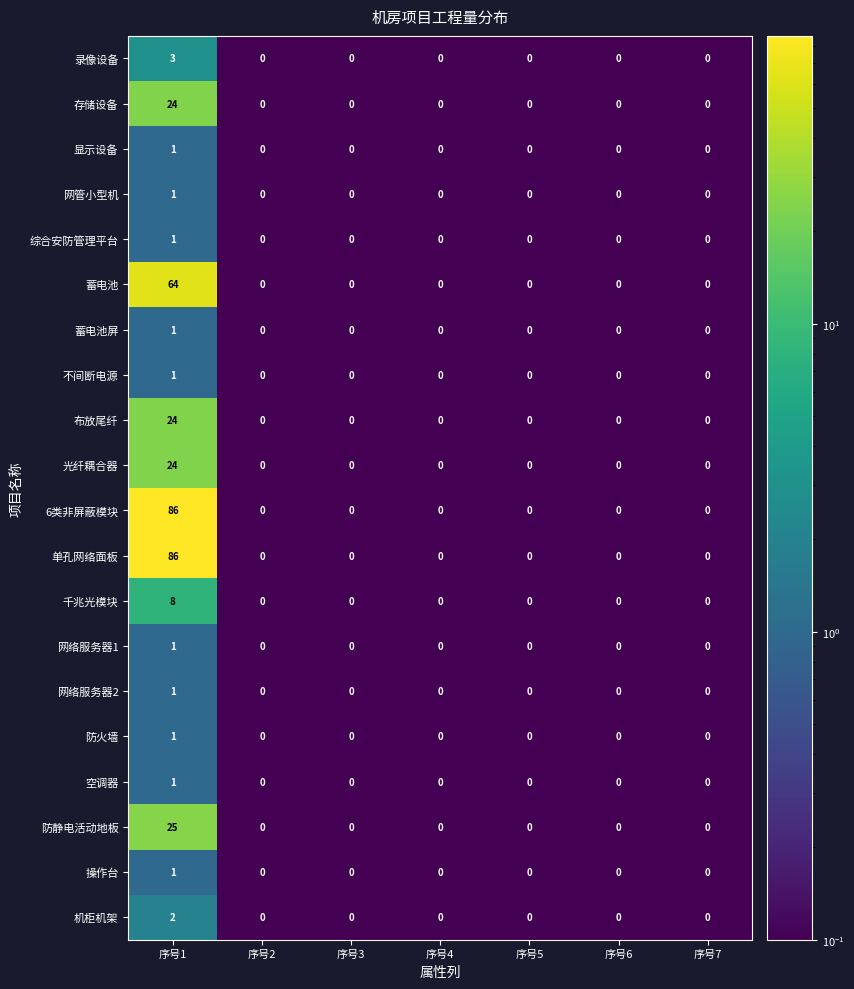

At which category is the sum across all series the highest?

序号1